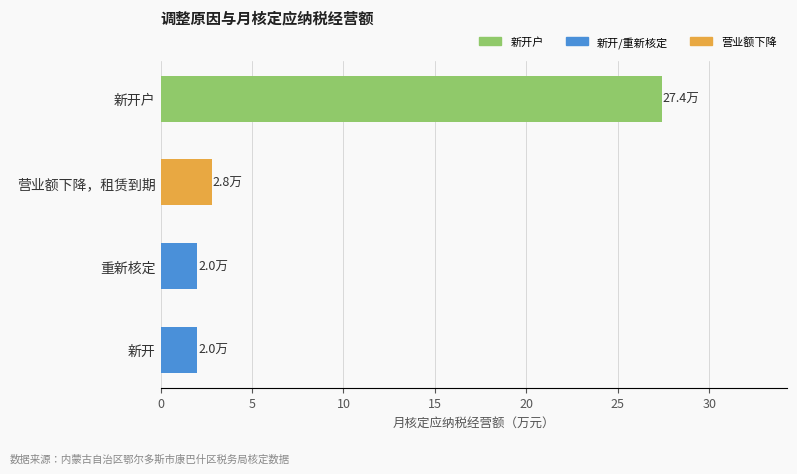

What is the difference between the values at 新开户 and 重新核定?

25.4